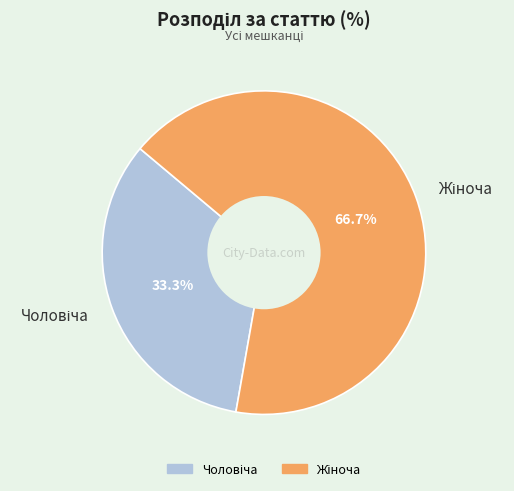

Is there a majority slice in this chart?

Yes